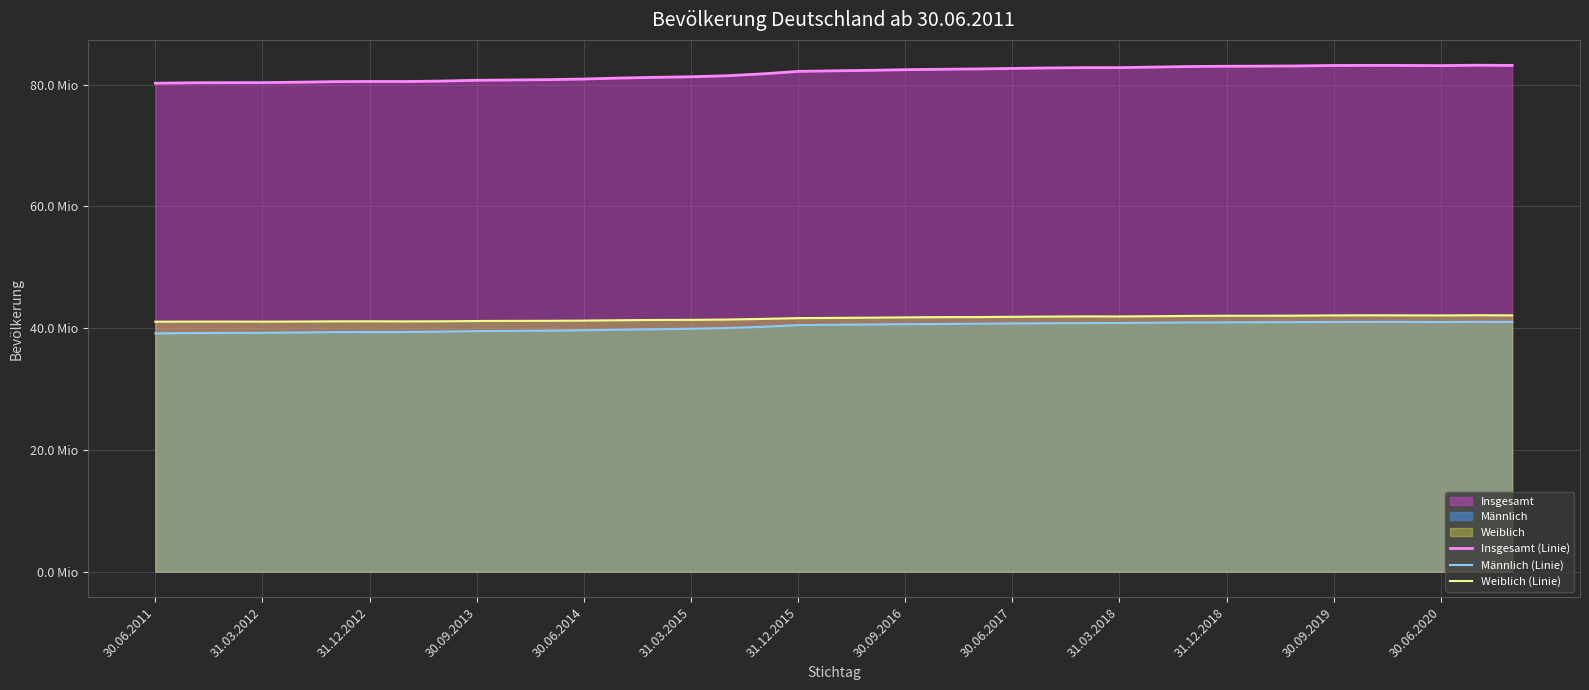

Does the chart have visible grid lines?

Yes